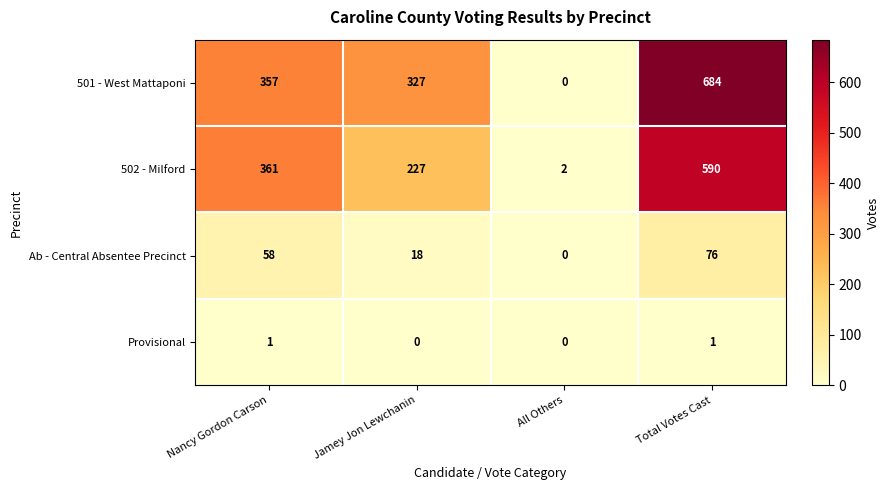

Reading left to right, list all the values displayed in this chart.

501 - West Mattaponi: Nancy Gordon Carson=357	Jamey Jon Lewchanin=327	All Others=0	Total Votes Cast=684
502 - Milford: Nancy Gordon Carson=361	Jamey Jon Lewchanin=227	All Others=2	Total Votes Cast=590
Ab - Central Absentee Precinct: Nancy Gordon Carson=58	Jamey Jon Lewchanin=18	All Others=0	Total Votes Cast=76
Provisional: Nancy Gordon Carson=1	Jamey Jon Lewchanin=0	All Others=0	Total Votes Cast=1